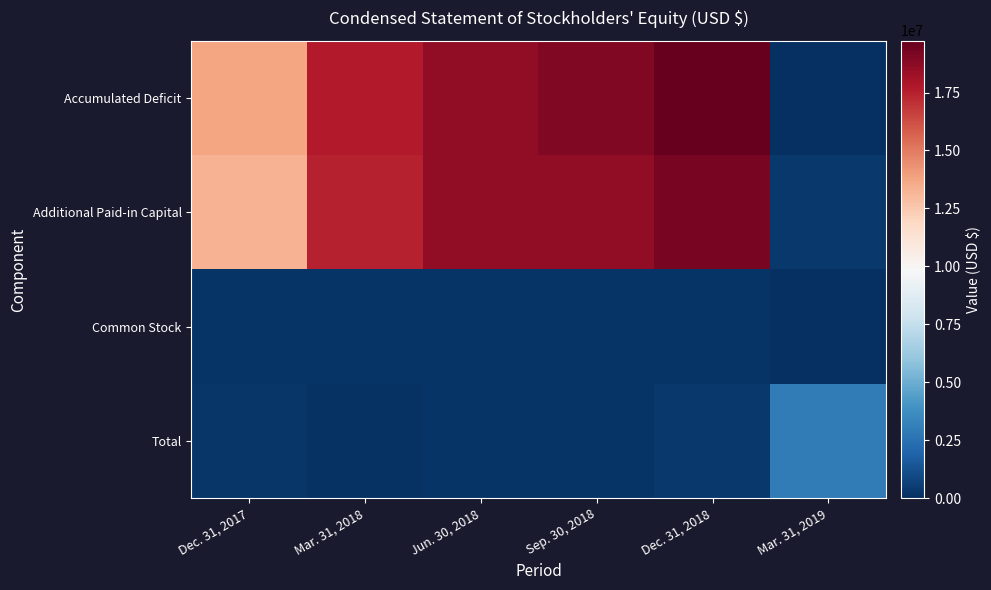

Which category has the lowest value across all series?

Mar. 31, 2019